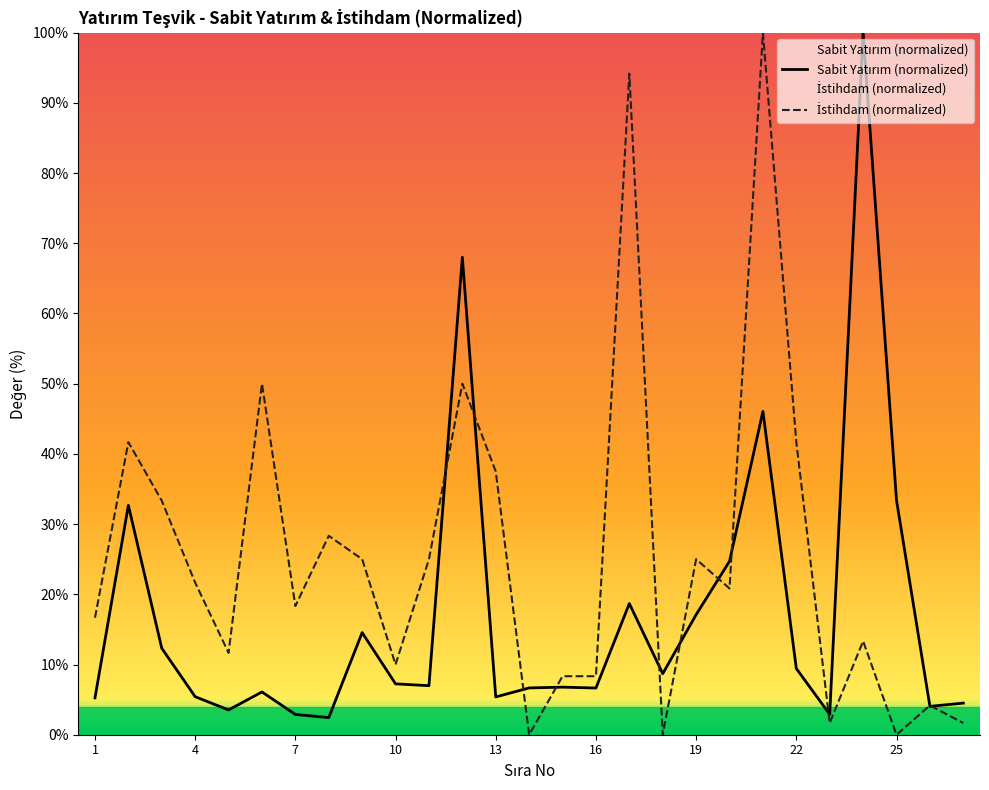

What is the greatest value displayed?

100.0